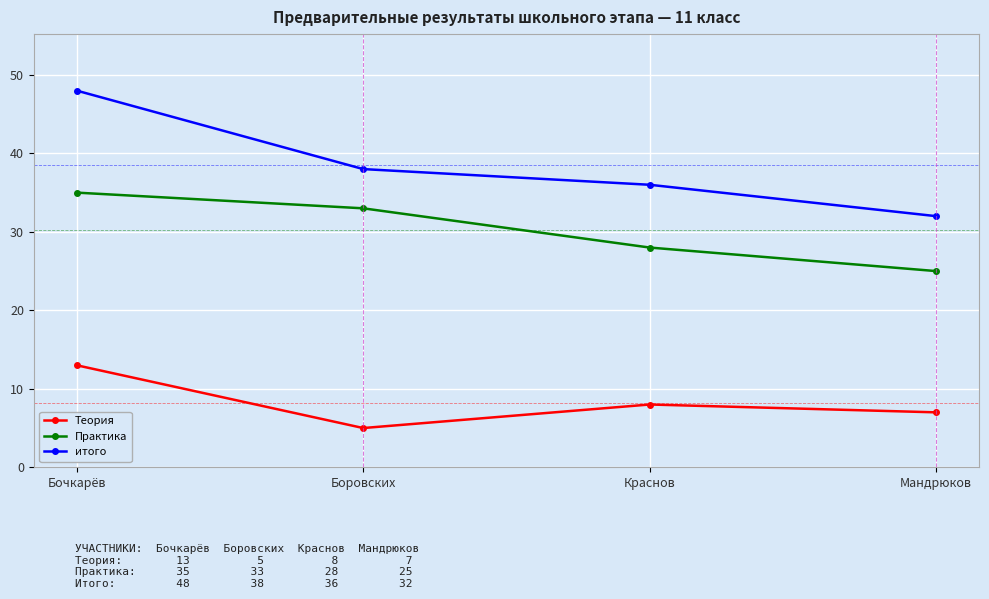

What is the difference between the maximum and minimum values in the итого series?

16